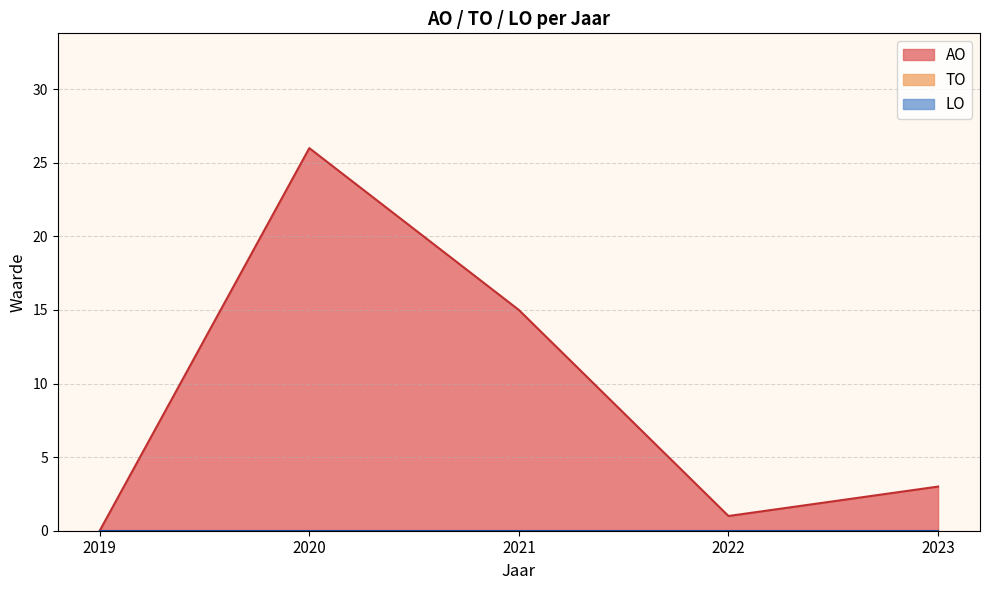

What are all the series names shown in the legend?

AO, TO, LO